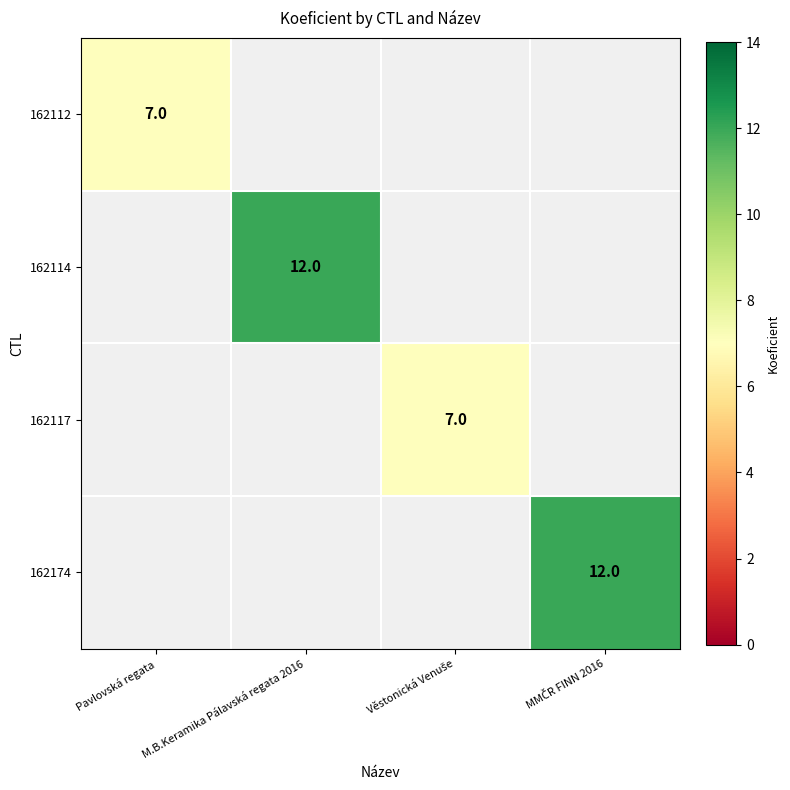

True or false: 162174 has a value of 12.0 at MMČR FINN 2016.

True